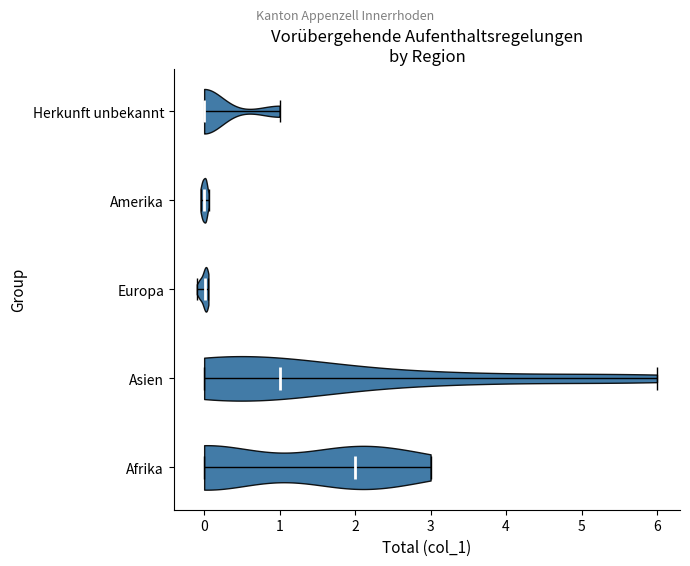

Which violin has the furthest to the right median line?

Afrika